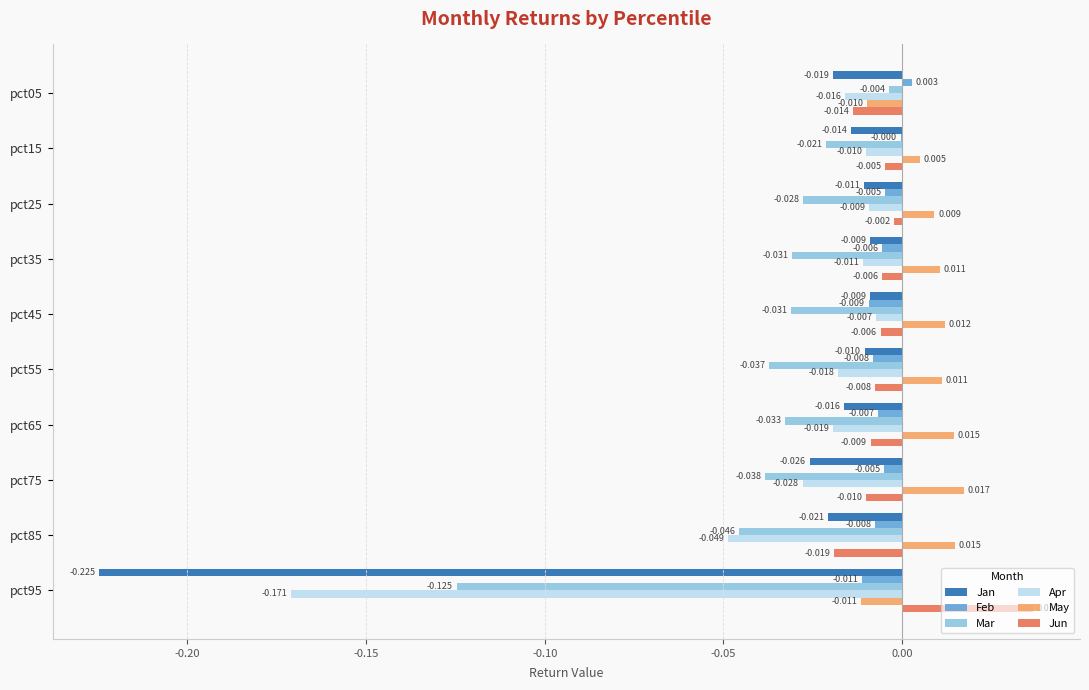

Count the number of data series in this chart.

6